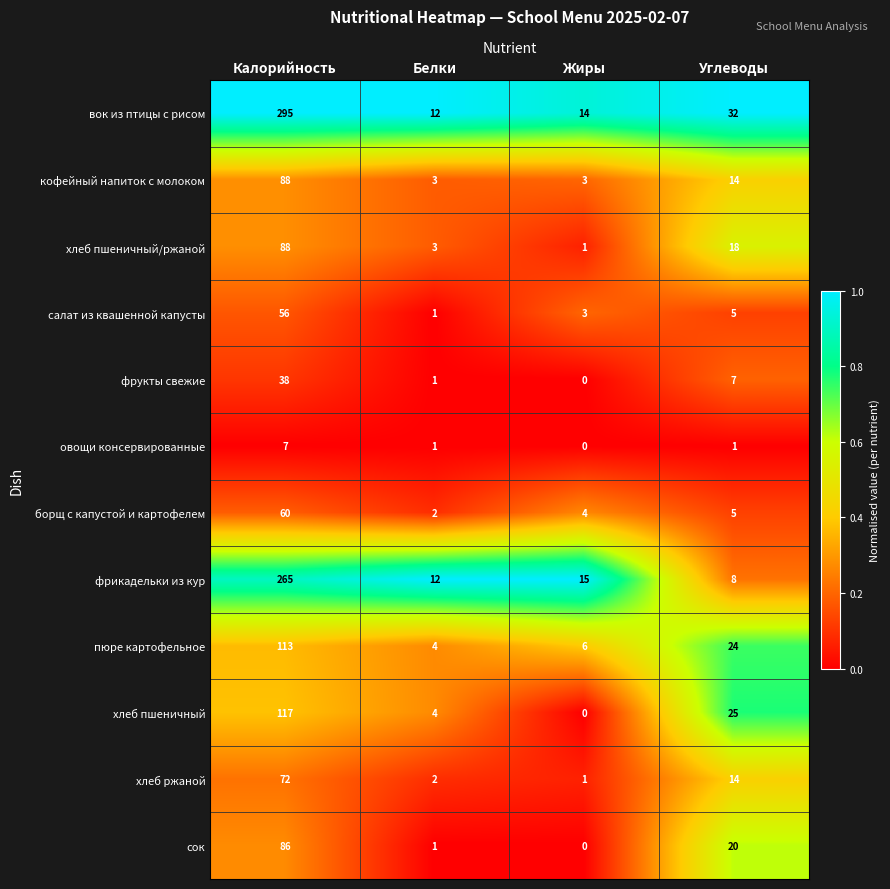

What is the maximum value shown in the chart?

295